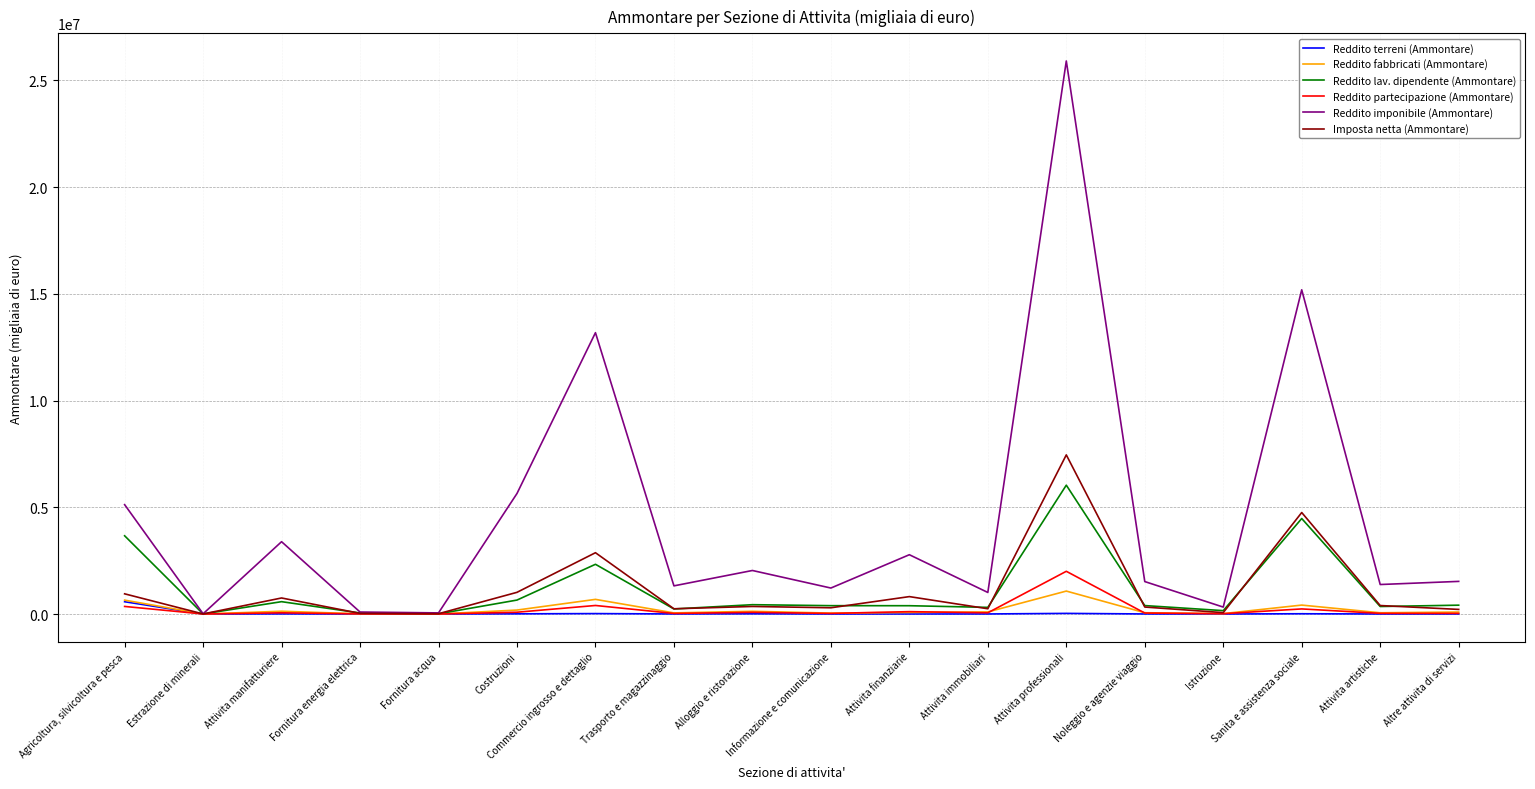

At which label does Reddito fabbricati (Ammontare) first exceed 92565?

Agricoltura, silvicoltura e pesca